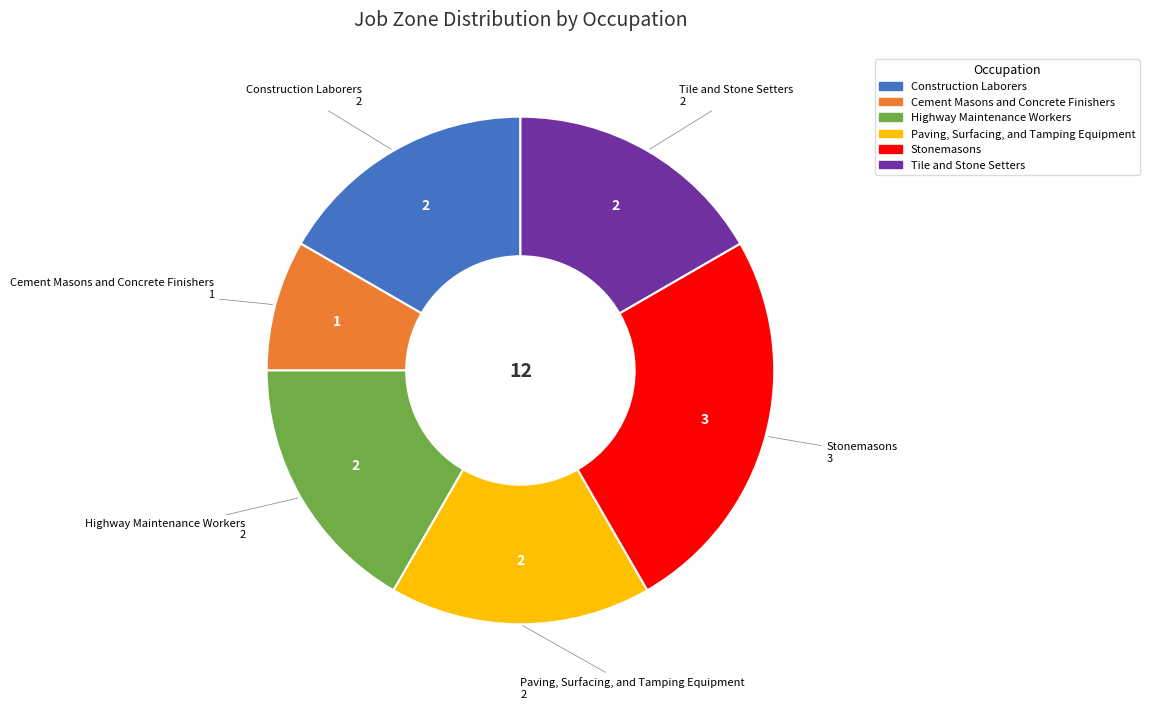

Which category has the biggest portion of the pie?

Stonemasons